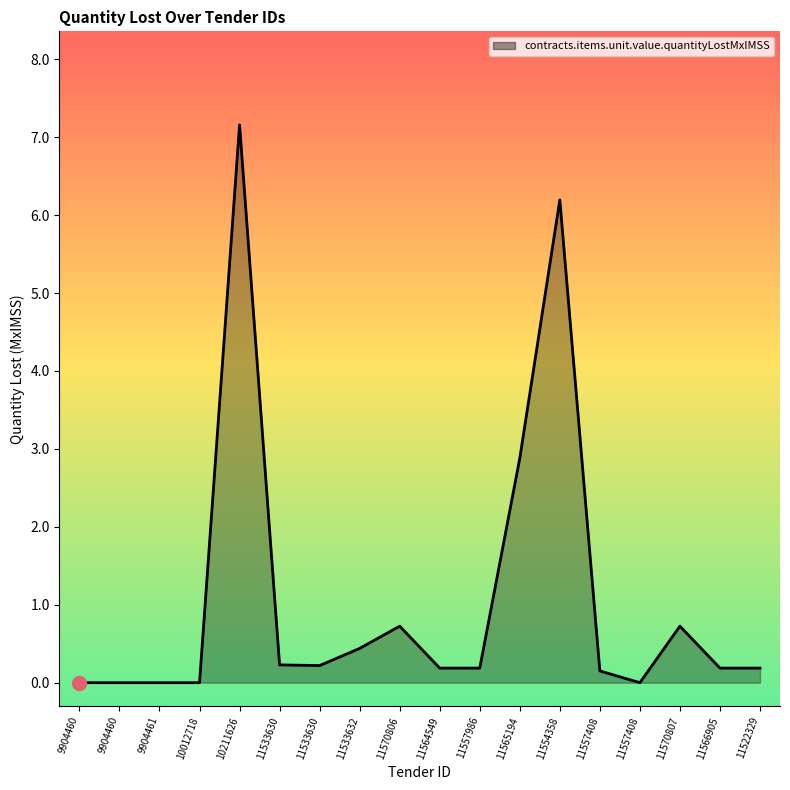

Is this an area chart (filled region under the line)?

Yes